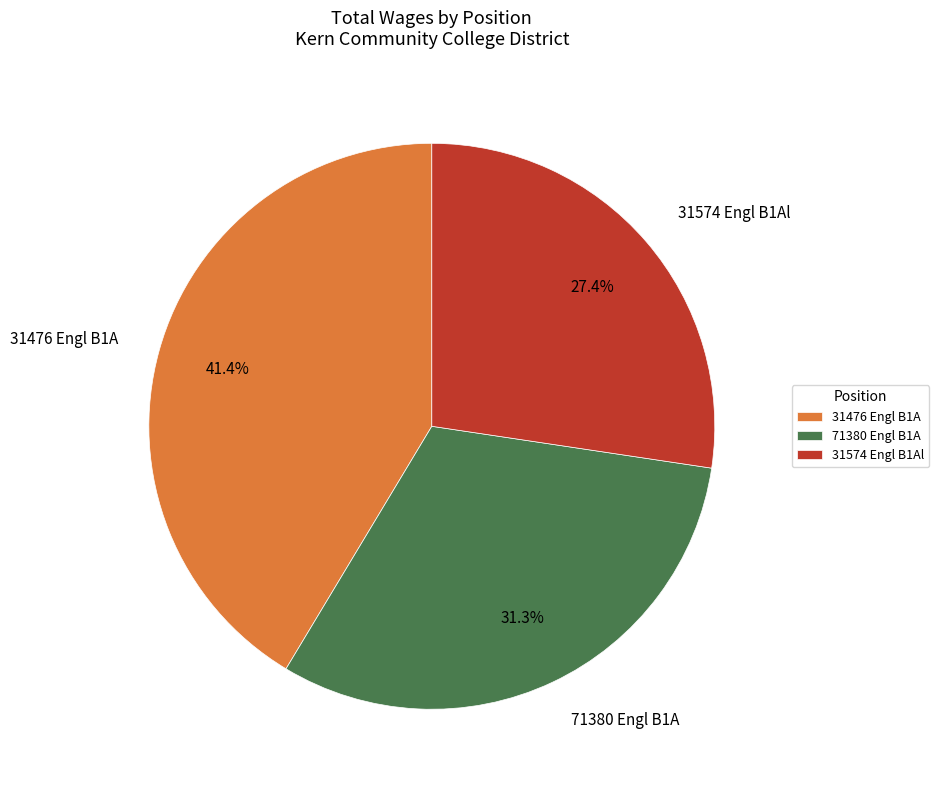

Which has a higher value, 71380 Engl B1A or 31574 Engl B1Al?

71380 Engl B1A